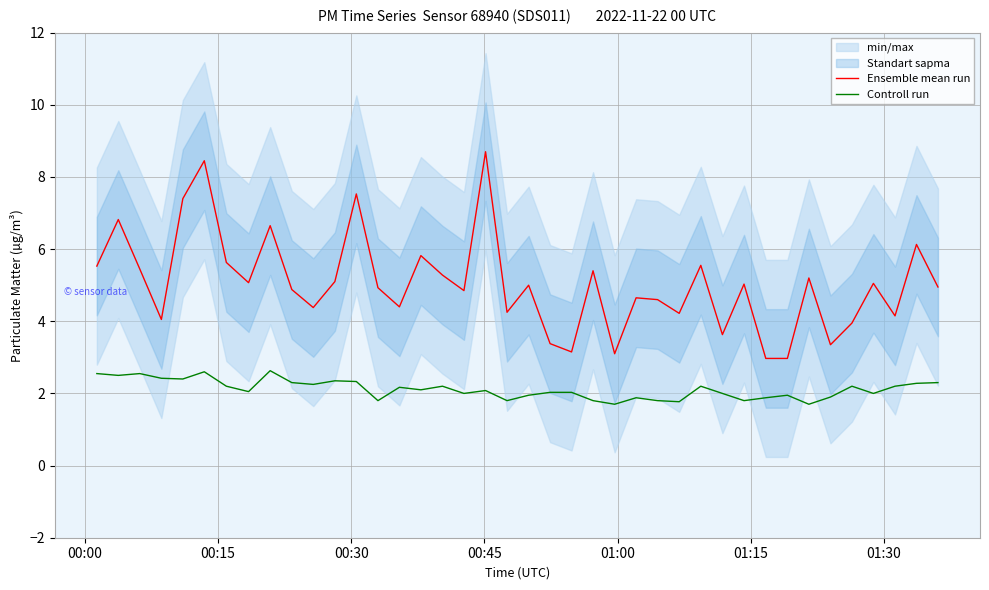

True or false: Controll run and Ensemble mean run intersect in this chart.

False